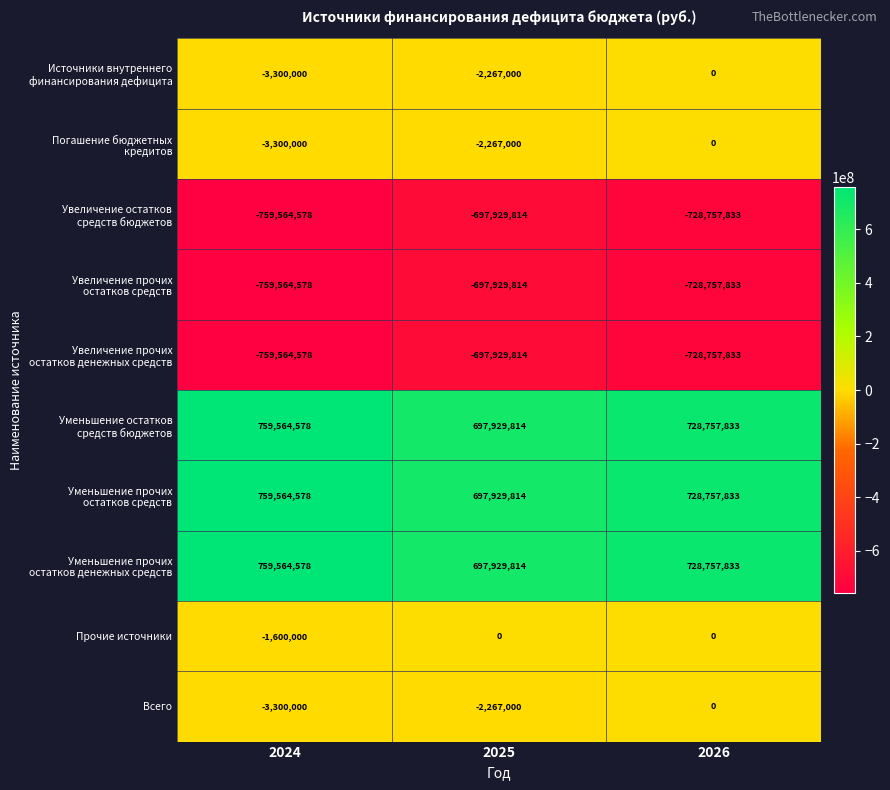

What is the difference between the highest and lowest values at 2024?

1519129156